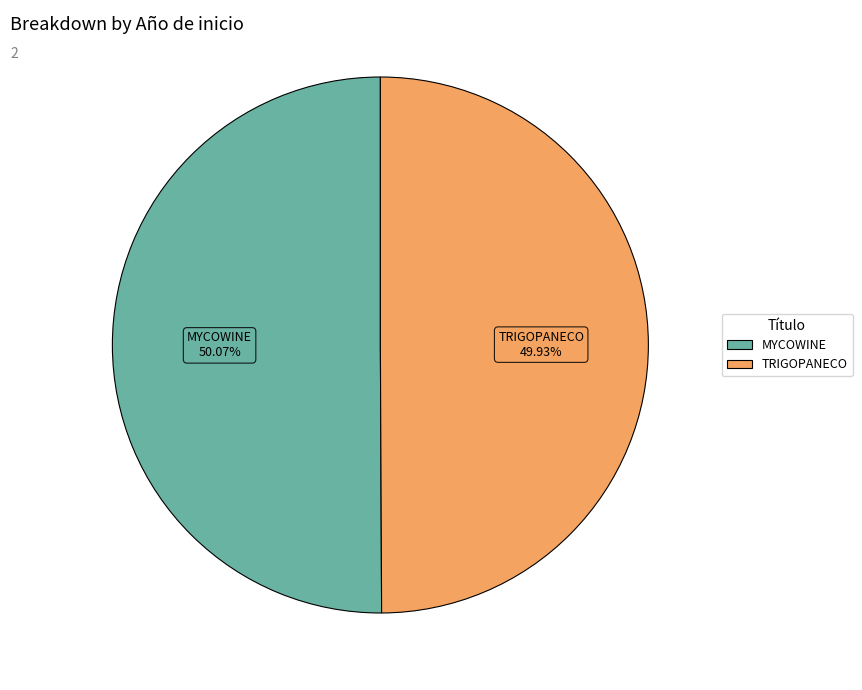

Is there a majority slice in this chart?

Yes